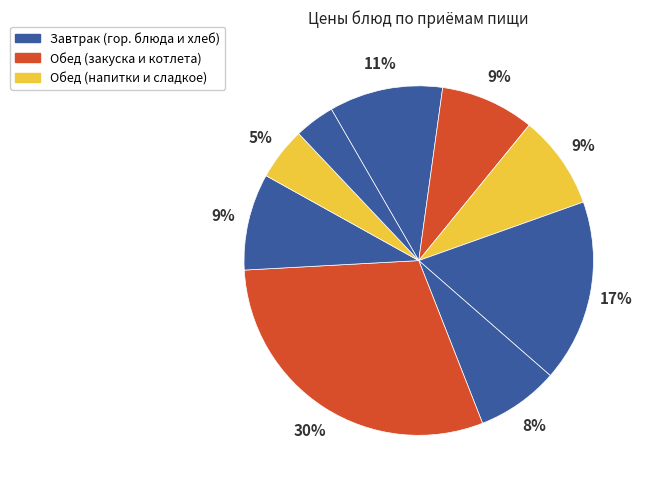

Which slice is the largest?

Котлета из говядины с соусом